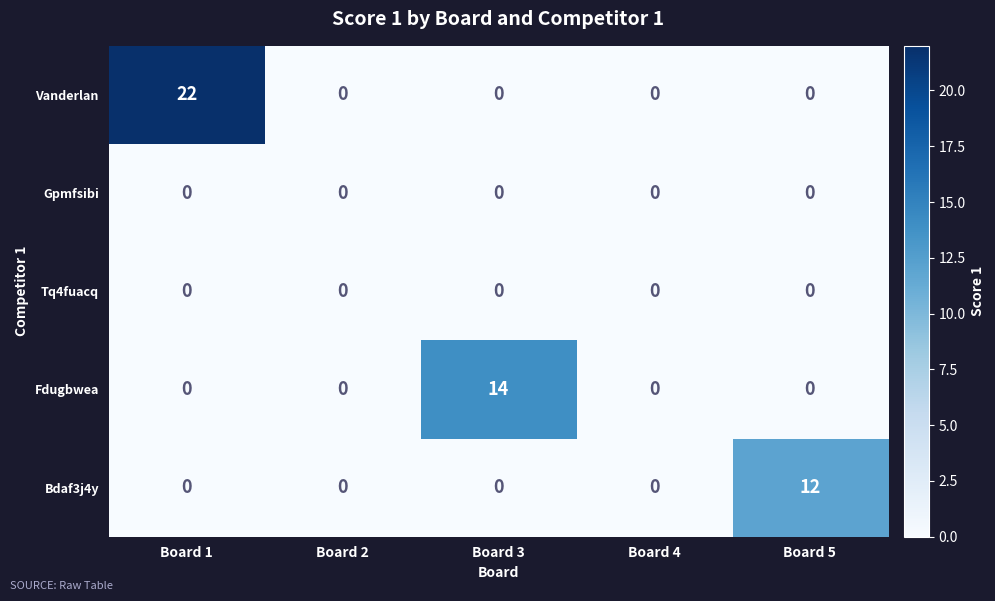

What is the sum of all Fdugbwea values?

14